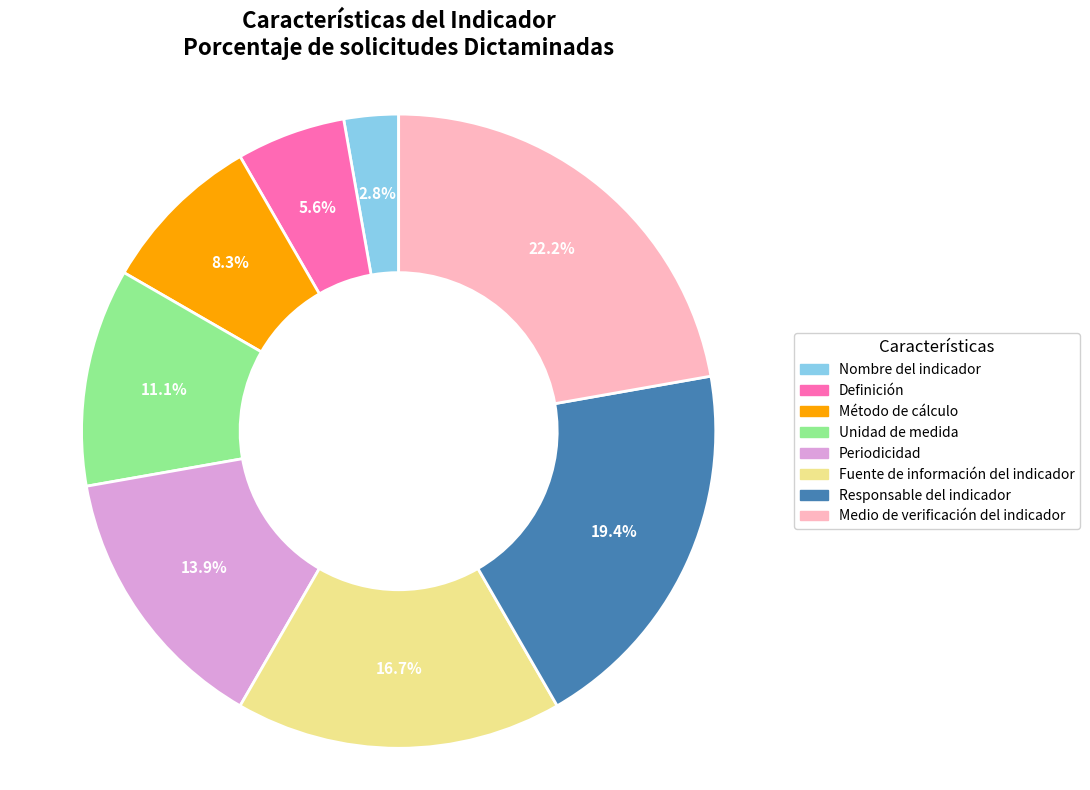

How much of the chart is everything except Método de cálculo?

91.7%